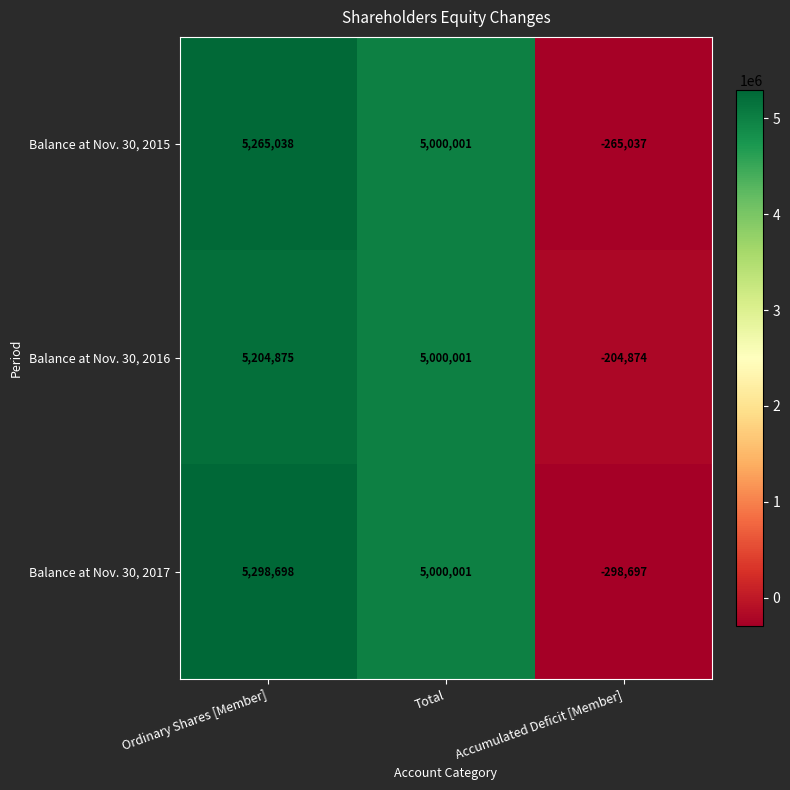

What is the difference between the highest and lowest values at Ordinary Shares [Member]?

93823